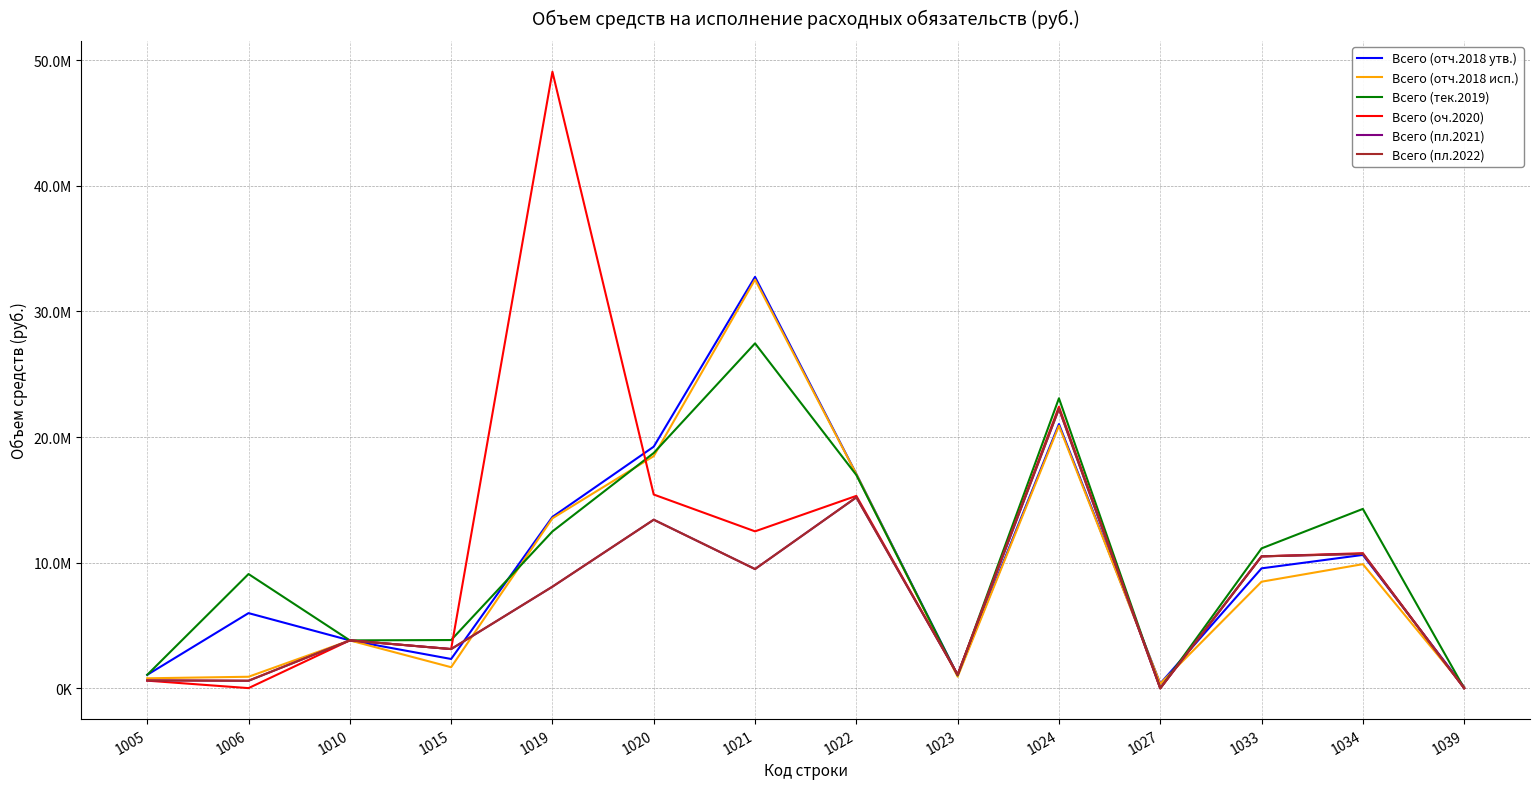

Rank the categories by Всего (пл.2021) value from lowest to highest.

1027, 1039, 1006, 1005, 1023, 1015, 1010, 1019, 1021, 1033, 1034, 1020, 1022, 1024